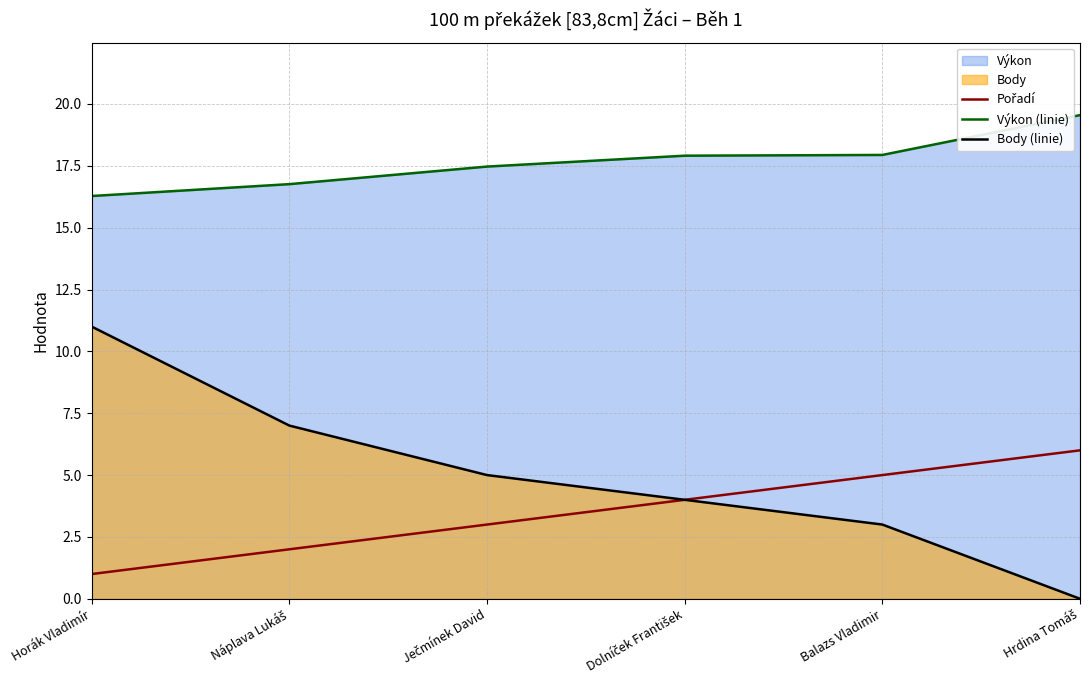

True or false: Pořadí has more than 2 interior local peaks.

False